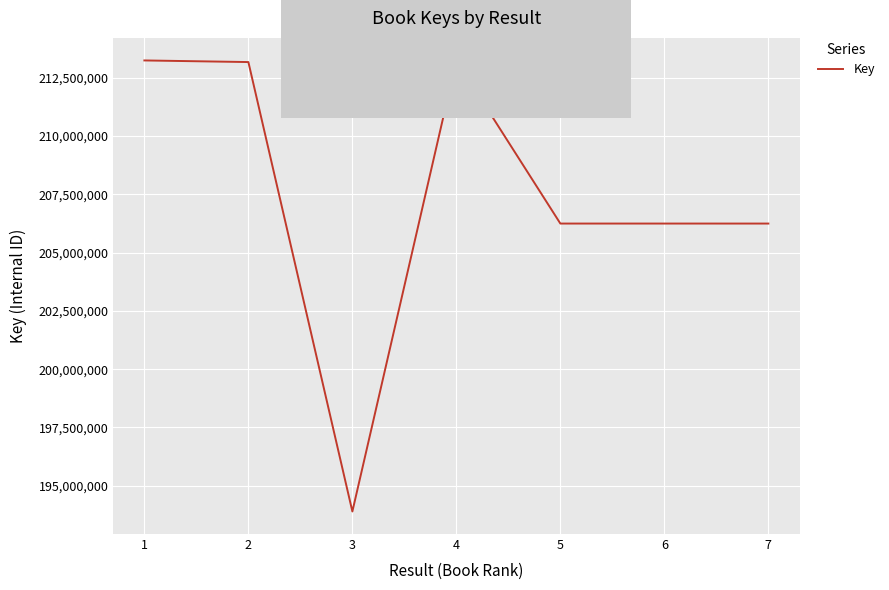

Read the value at 7, to the nearest 10.

206243730